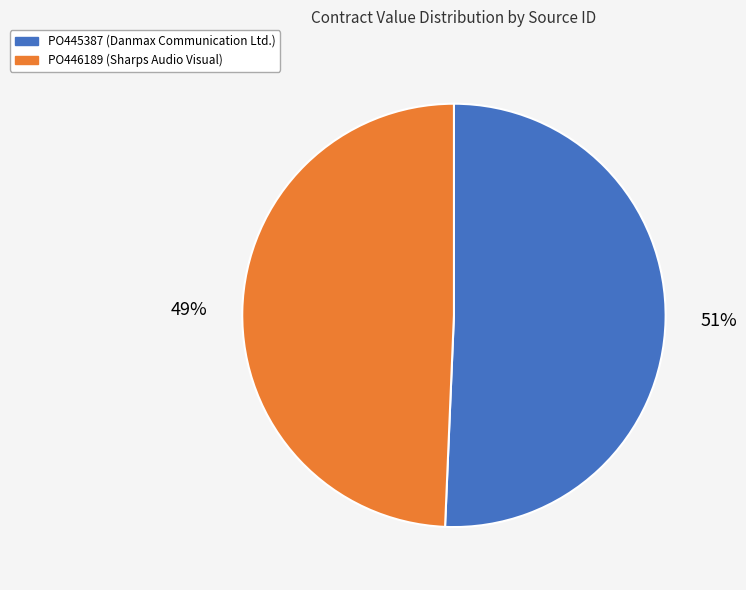

To the nearest percent, what is the combined percentage of PO446189 and PO445387?

100%